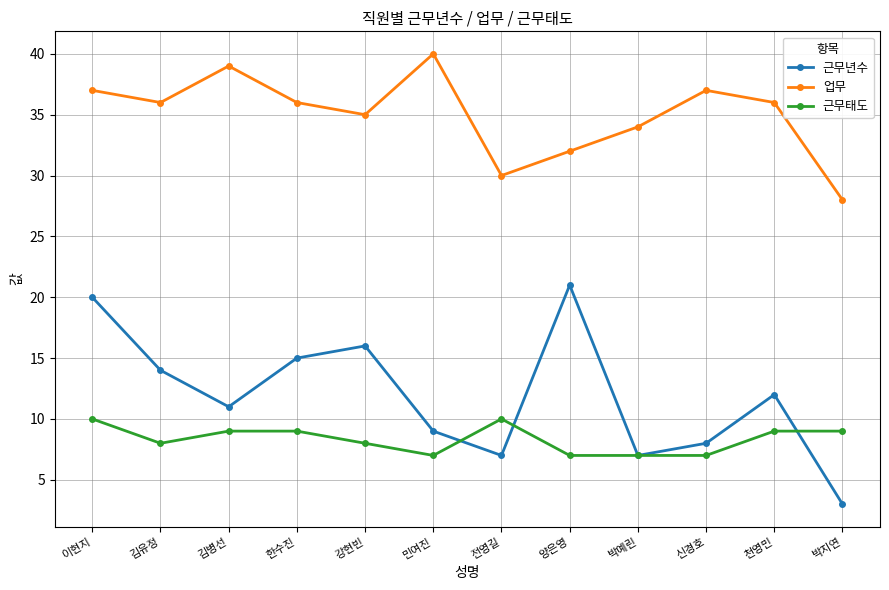

What is the lowest value of the 근무태도 series?

7